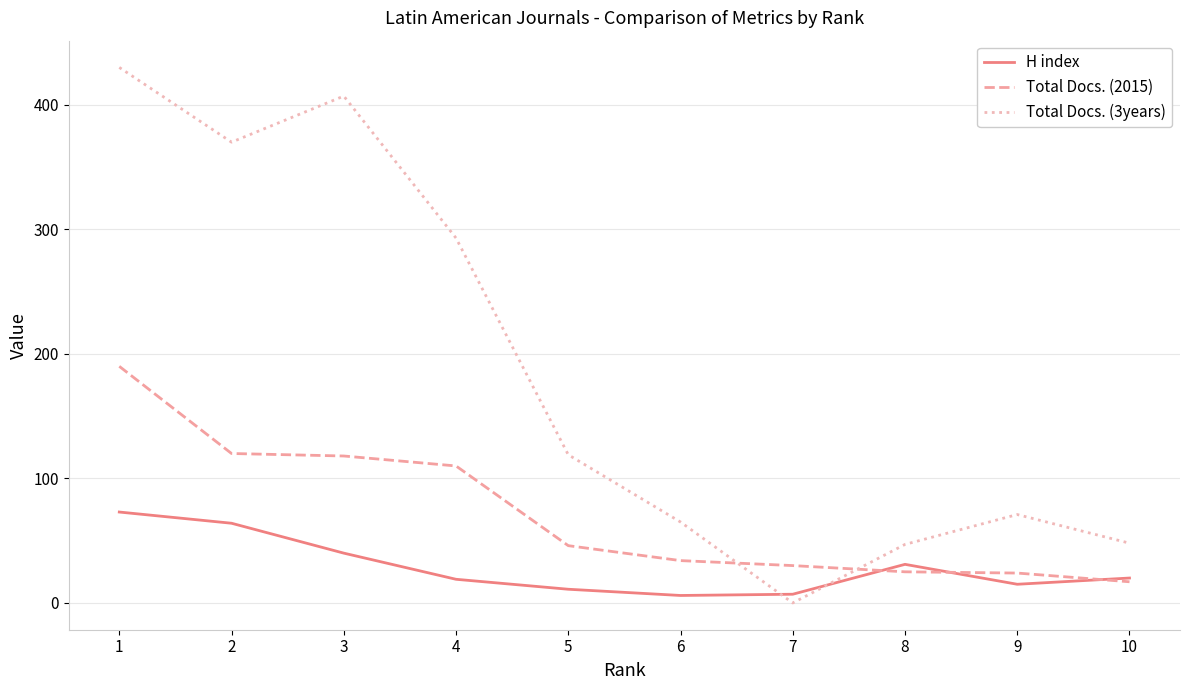

Is the value of H index at 7 greater than the value of Total Docs. (2015) at 2?

No